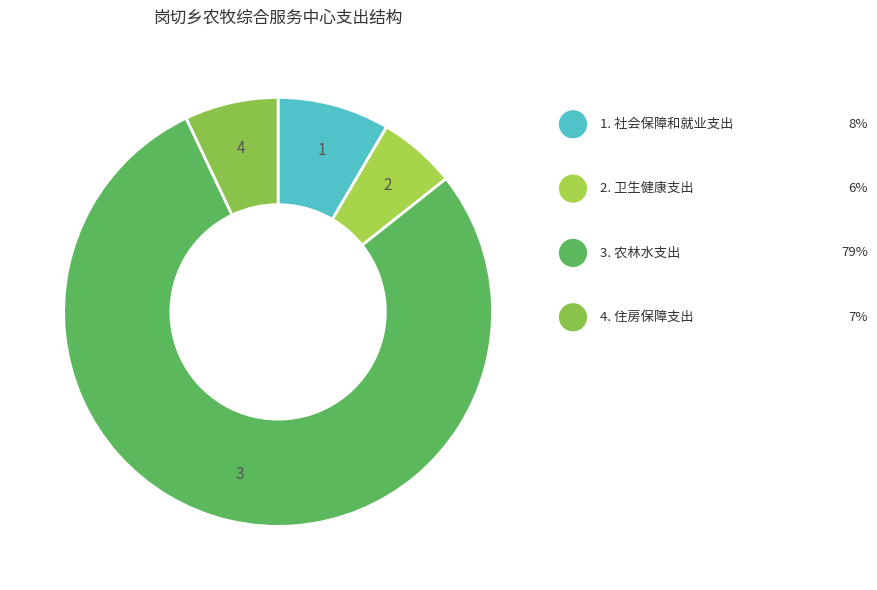

Does any single category account for the majority?

Yes